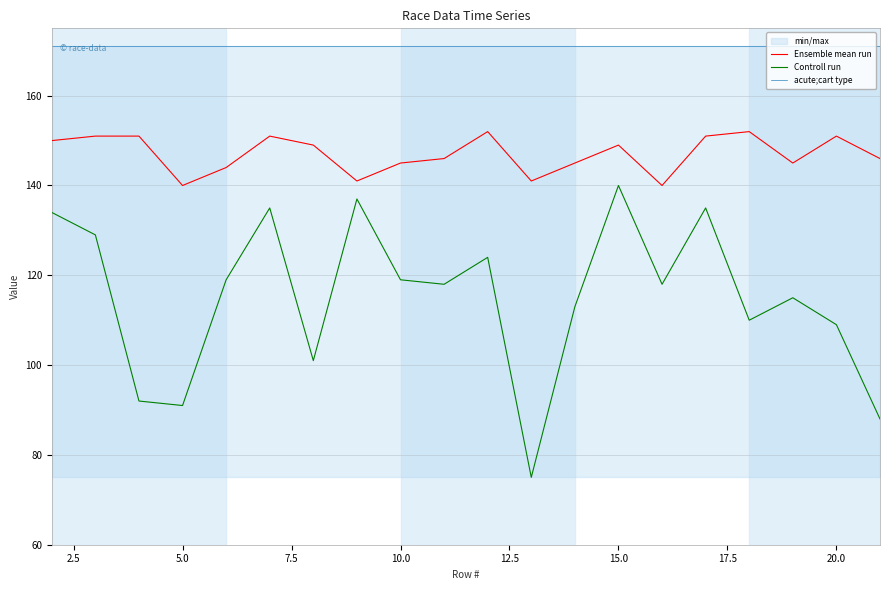

What is the minimum value for Ensemble mean run?

140